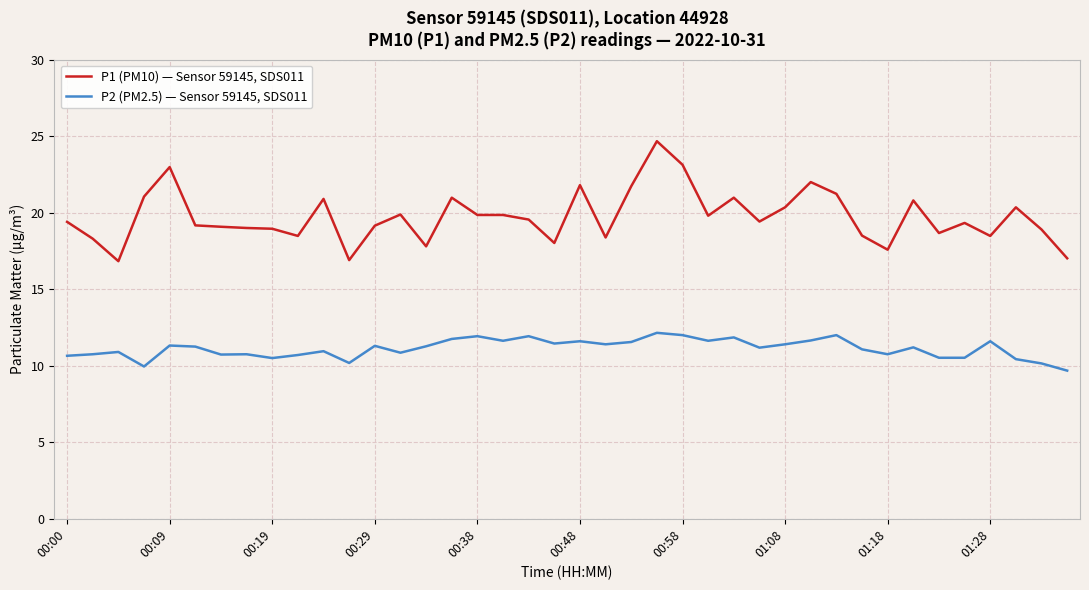

Rank the series by their maximum value, from highest to lowest.

P1 (PM10) — Sensor 59145, SDS011, P2 (PM2.5) — Sensor 59145, SDS011